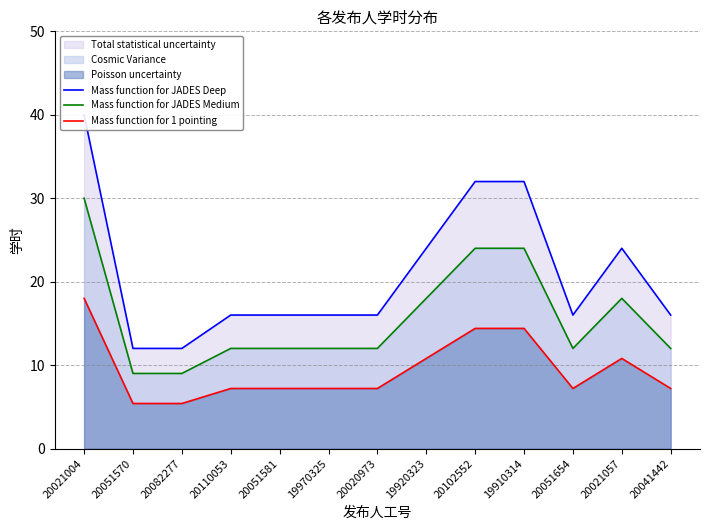

How many values in the Mass function for JADES Deep series exceed 16?

5